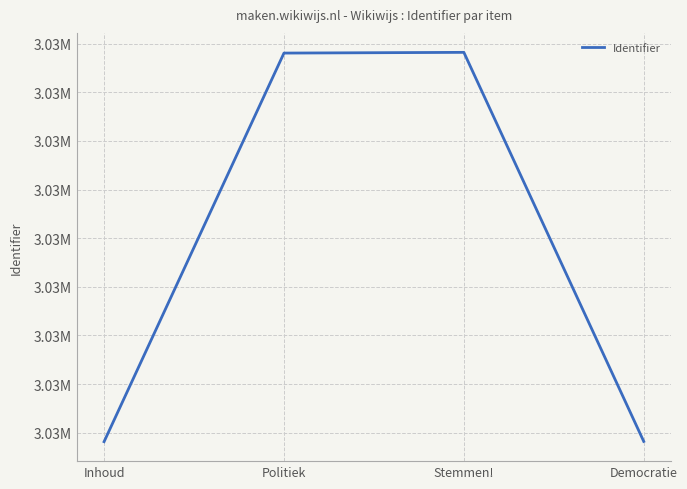

Is this an area chart (filled region under the line)?

No